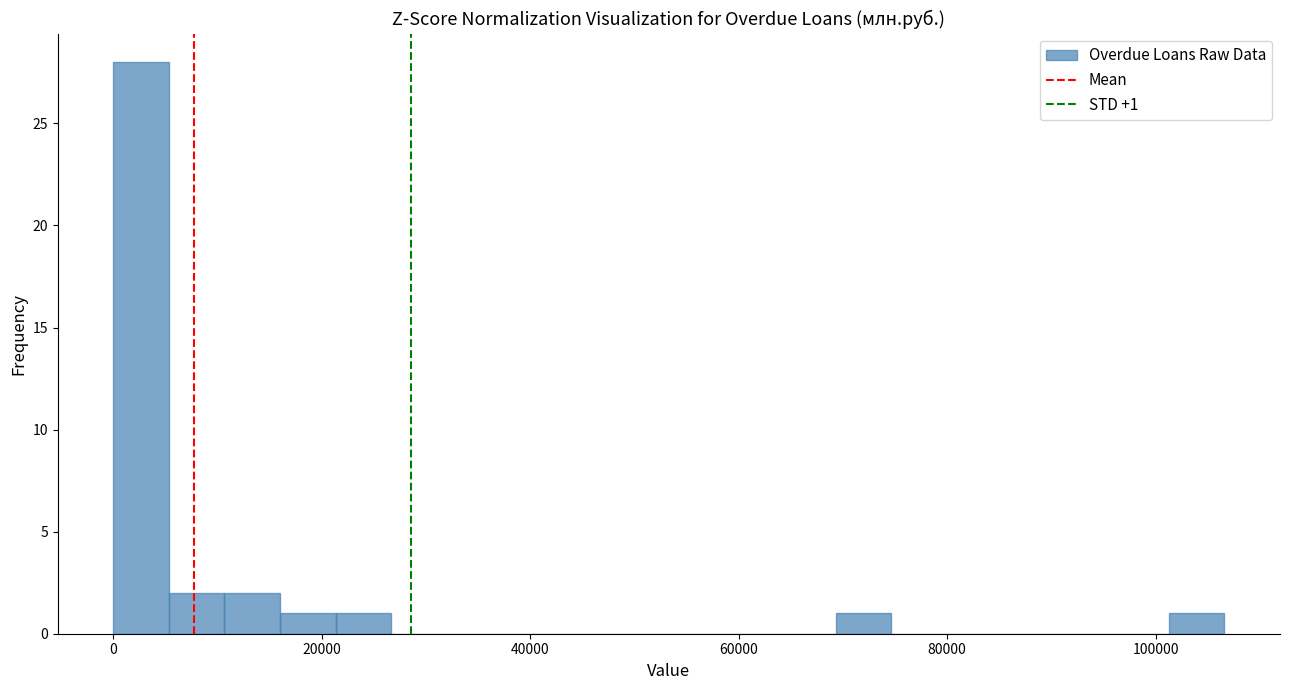

Read against the x-axis, roughly where is the centre of the tallest bar?

2000